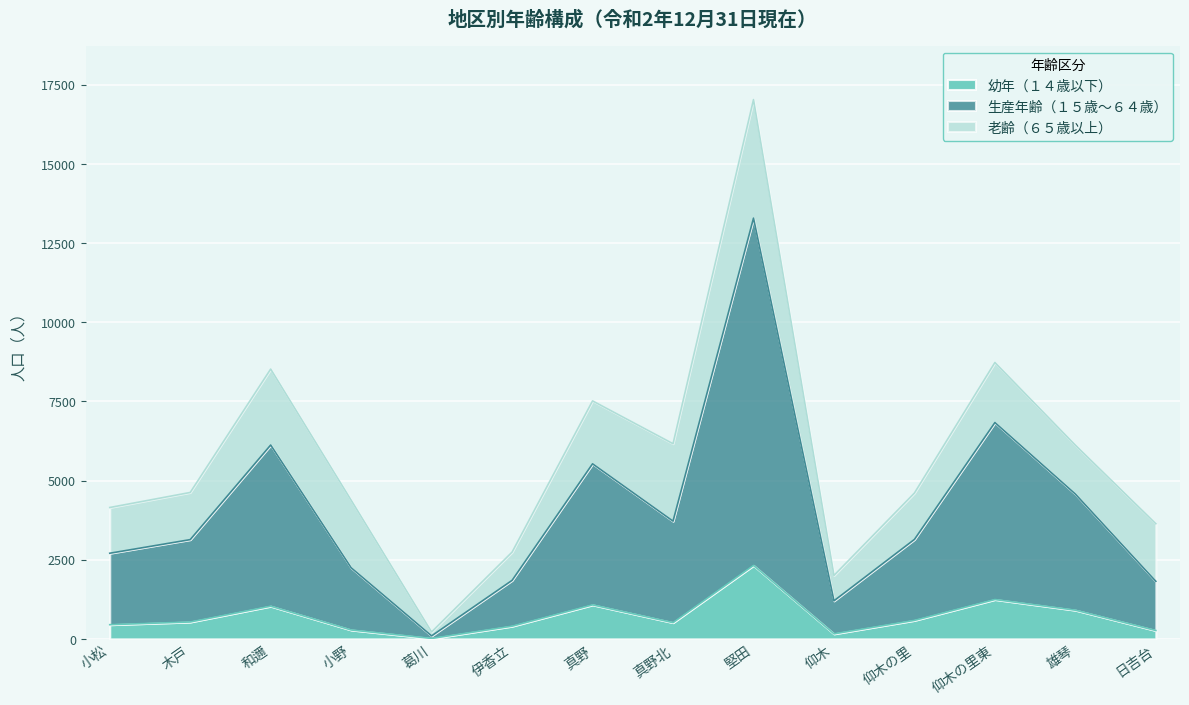

What is the total value across all series at 堅田?

17028